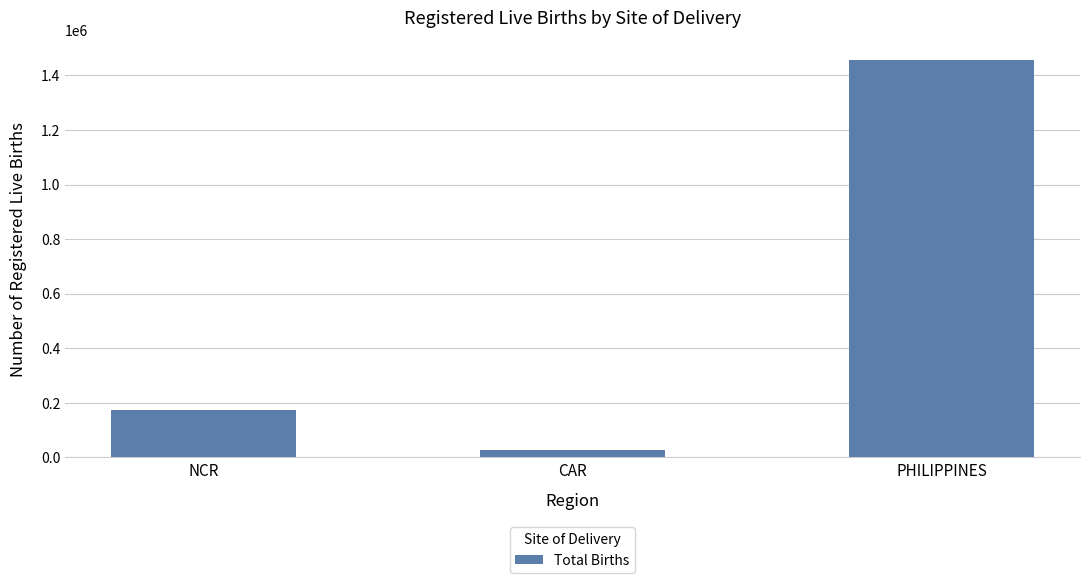

What is the difference between the maximum and minimum values?

1429501